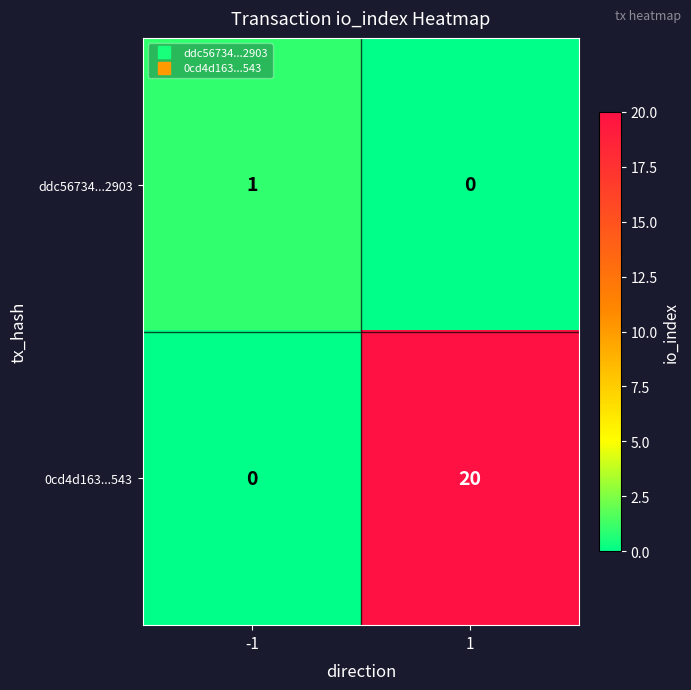

List the series in order of their peak value, highest first.

0cd4d163...543, ddc56734...2903